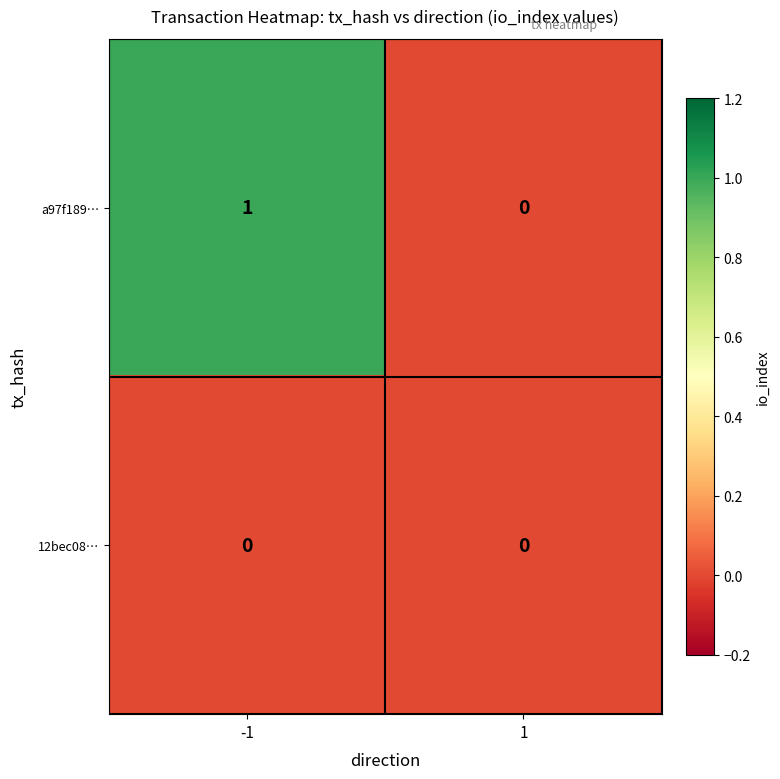

List the series in order of their overall mean, lowest first.

12bec08…, a97f189…